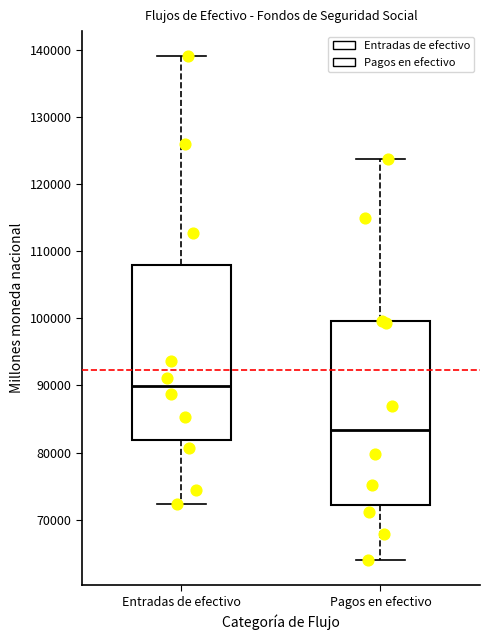

Reading left to right, read every box against the y-axis: the position of its median line, the range the box covers, and the ends of its whiskers. The values are not printed on the chart, so give them approximately, as read against the axis.

Entradas de efectivo: median 90000, box 82000 to 108000, whiskers 72000 to 139000
Pagos en efectivo: median 83000, box 72000 to 100000, whiskers 64000 to 124000